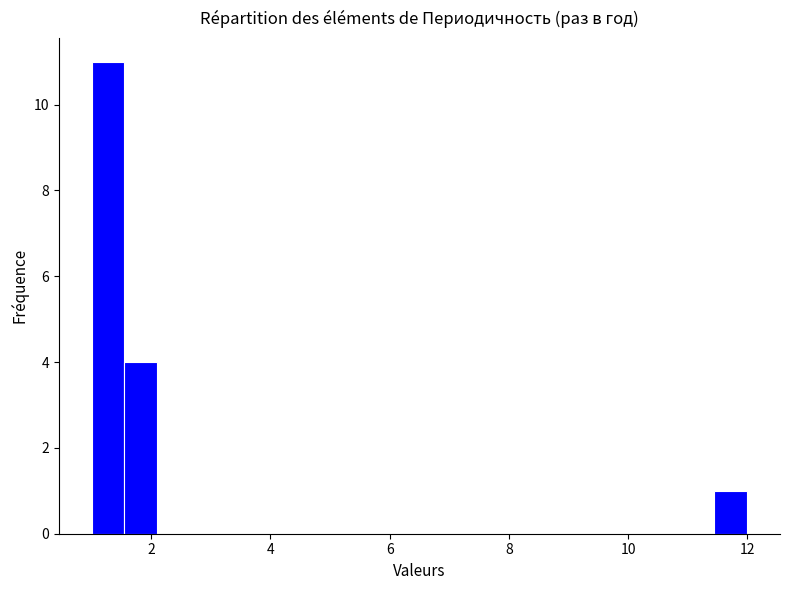

Read against the x-axis, roughly where is the centre of the tallest bar?

1.2